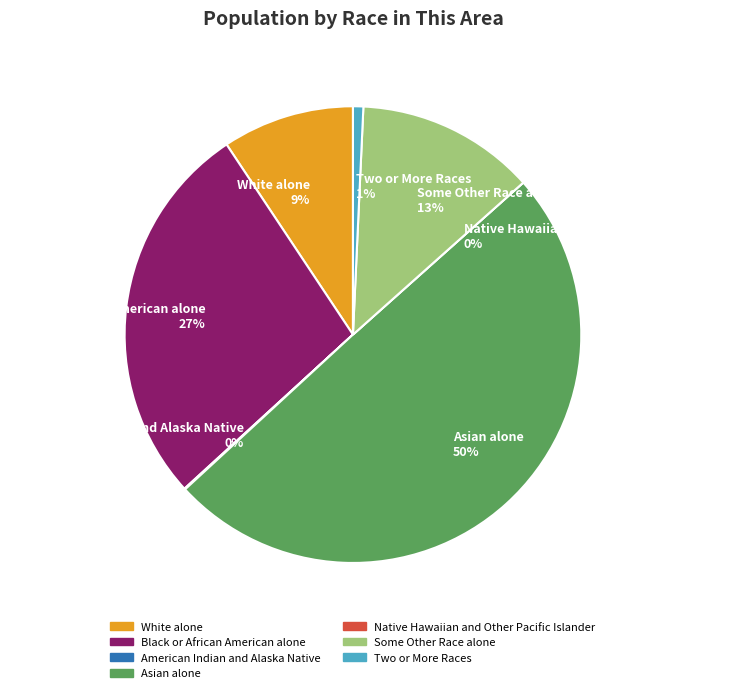

True or false: Black or African American alone accounts for 34% of the total.

False